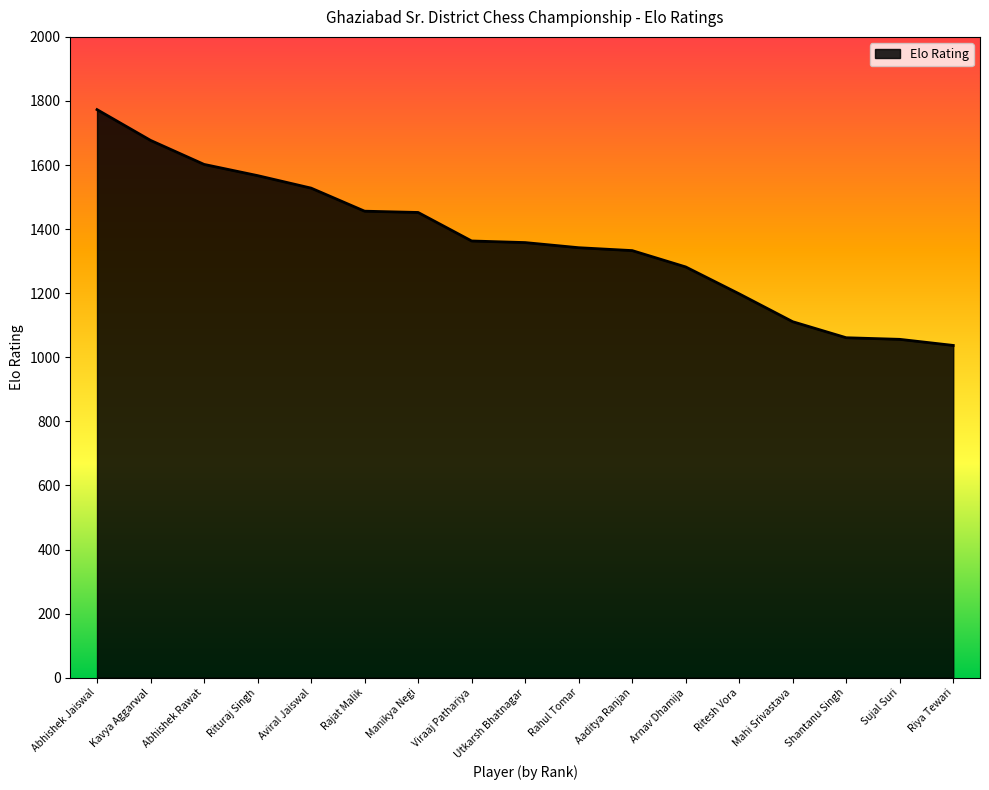

Approximately how many times larger is the value at Kavya Aggarwal compared to Viraaj Pathariya?

1.2